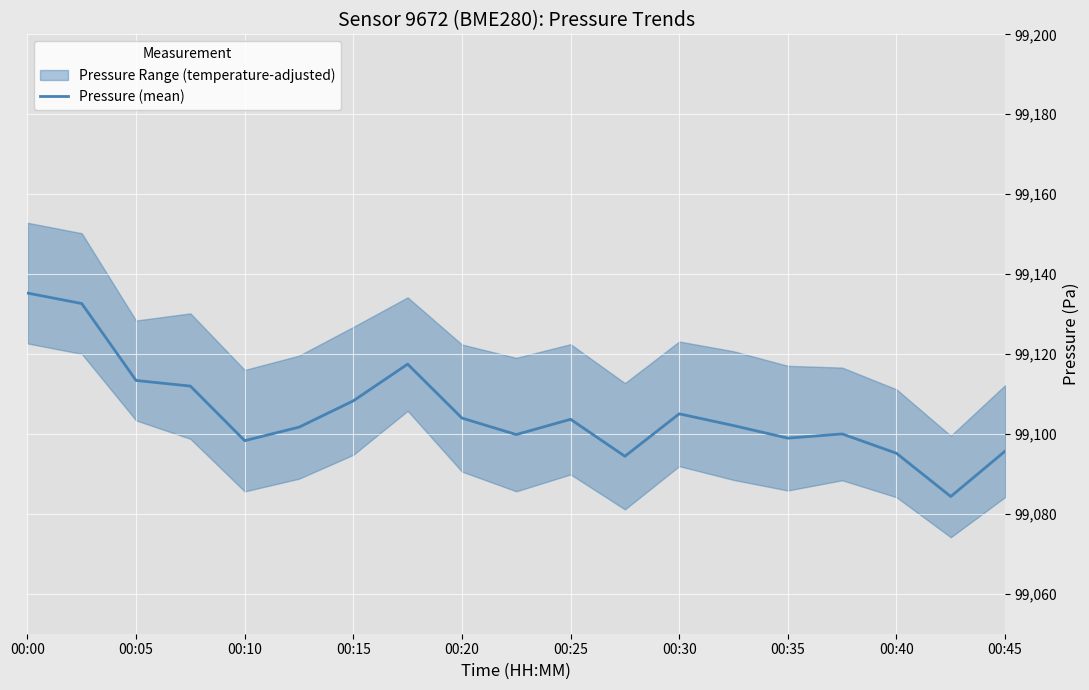

The value of Pressure (mean) at 00:45 is 99095.7. True or false?

True